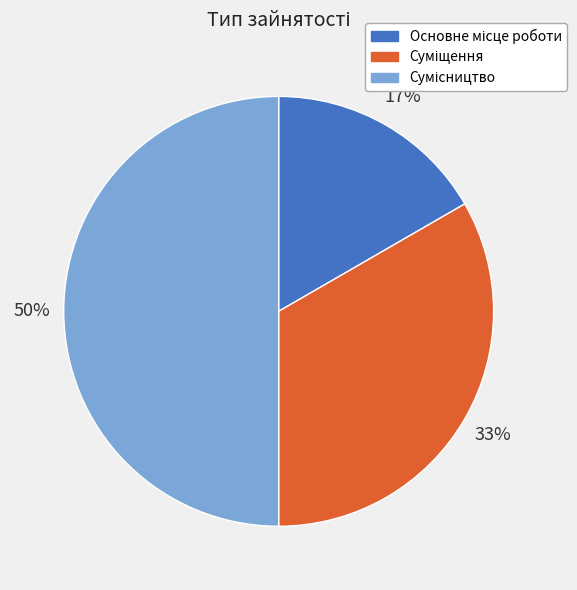

To the nearest percent, what is the average slice percentage?

33%